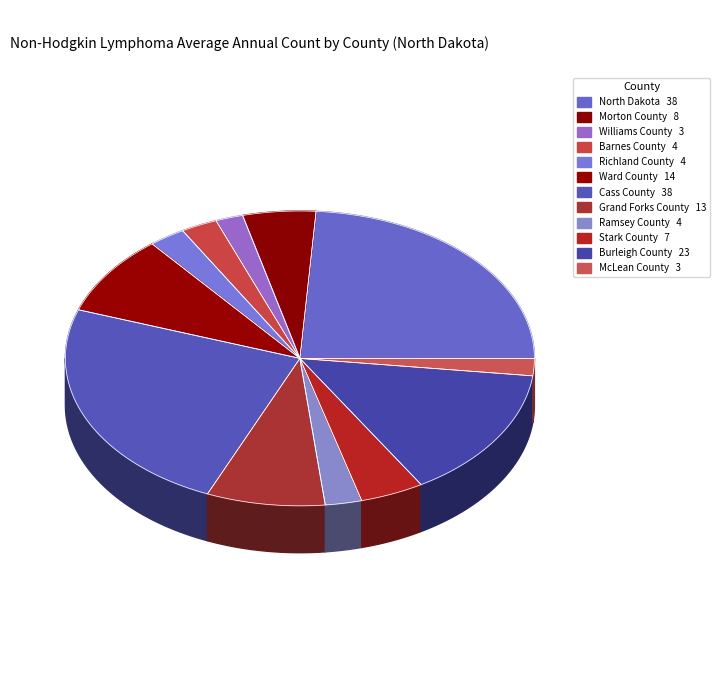

Approximately how many times larger is the value at Barnes County compared to Grand Forks County?

0.3